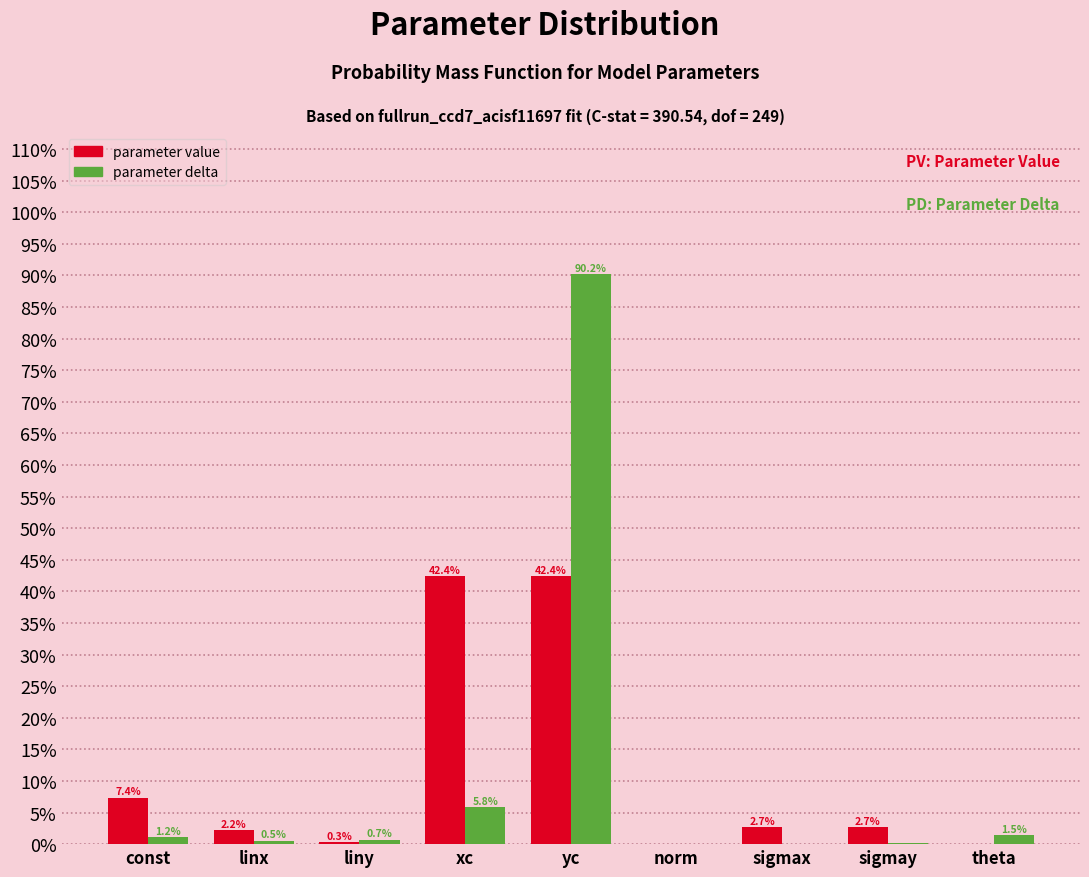

What is the sum of all parameter delta values?

100.0